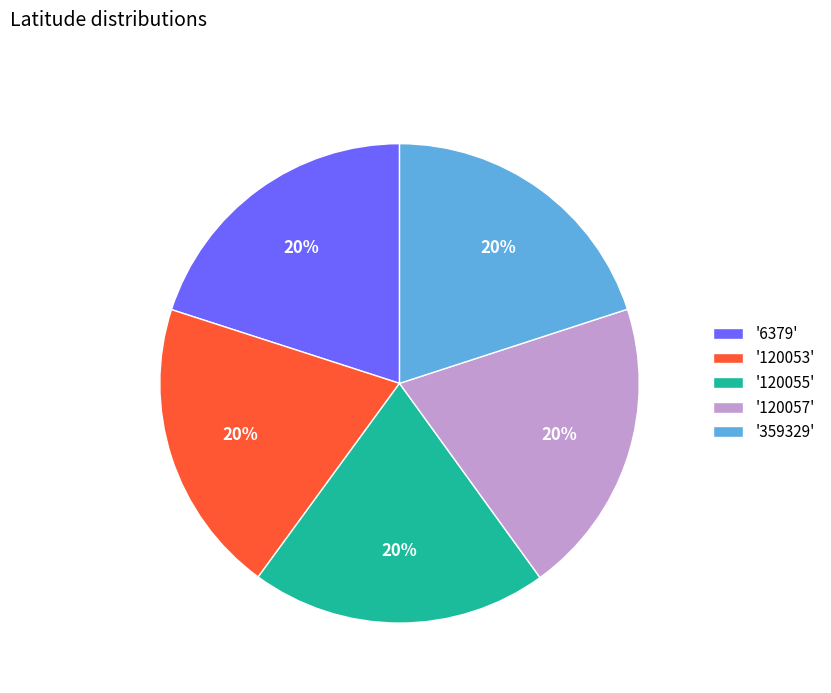

What is the ratio of the value at '359329' to the value at '6379'?

1.0